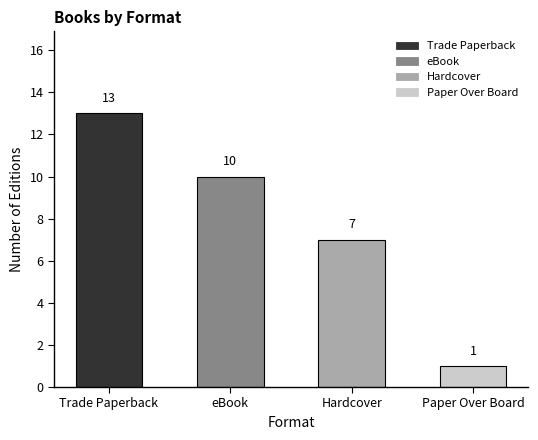

What is the difference between the second highest and minimum values?

9